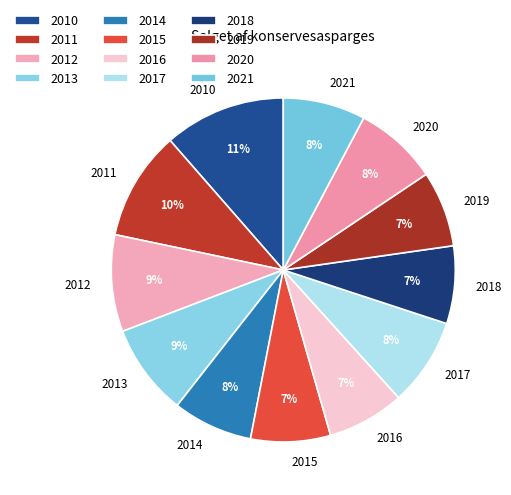

Is it true that 2012 is 9% of the pie?

True